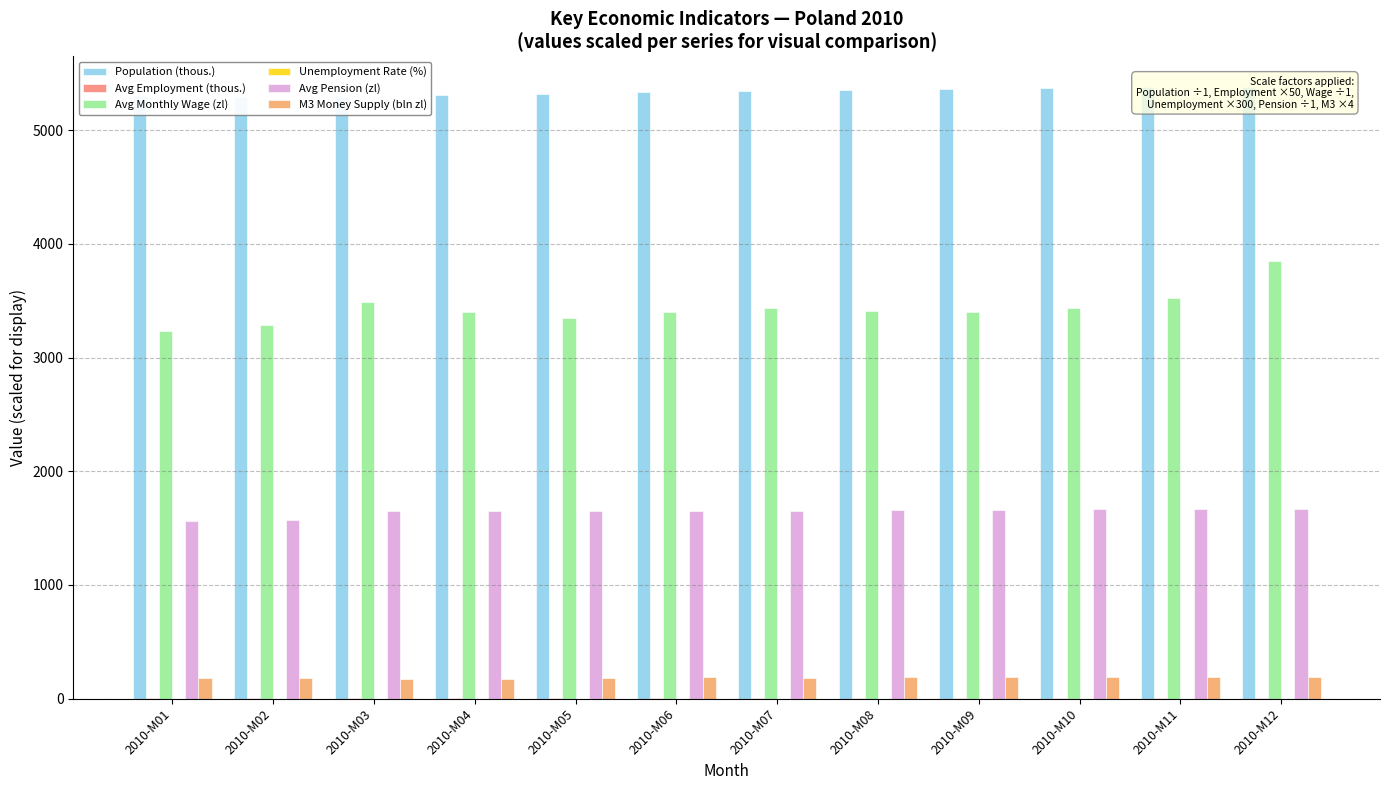

At 2010-M05, list the series in order from smallest to largest.

Unemployment Rate (%), Avg Employment (thous.), M3 Money Supply (bln zl), Avg Pension (zl), Avg Monthly Wage (zl), Population (thous.)